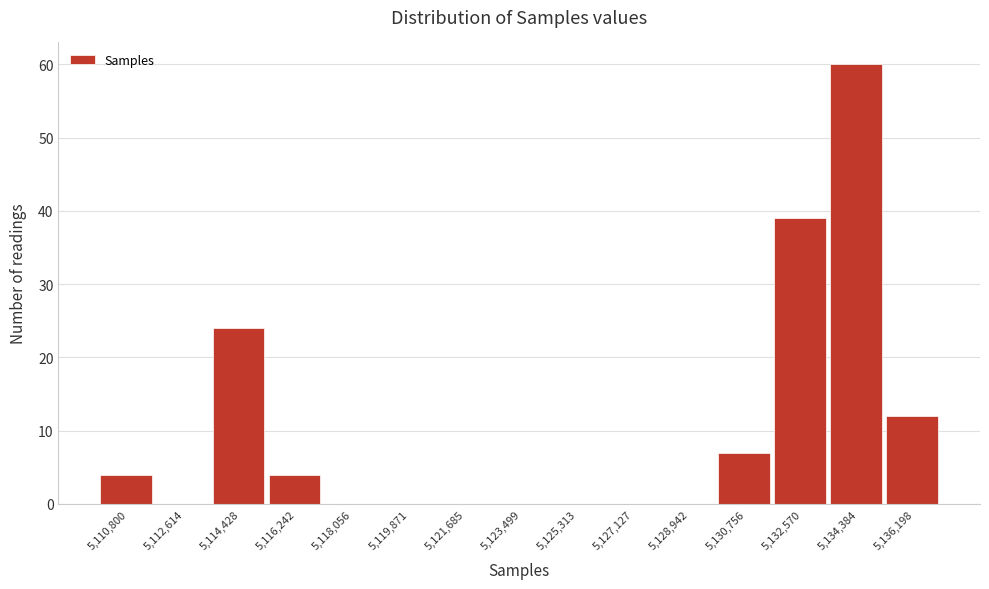

Reading left to right, list every bar in this chart as the range it spans on the x-axis followed by its height. Neither the bar edges nor the heights are printed on the chart, so give them approximately, as read against the axes.

5109800 to 5111800: 4
5111800 to 5113600: 0
5113600 to 5115400: 24
5115400 to 5117200: 4
5117200 to 5119000: 0
5119000 to 5120800: 0
5120800 to 5122600: 0
5122600 to 5124400: 0
5124400 to 5126200: 0
5126200 to 5128000: 0
5128000 to 5129800: 0
5129800 to 5131600: 7
5131600 to 5133400: 39
5133400 to 5135200: 60
5135200 to 5137200: 12